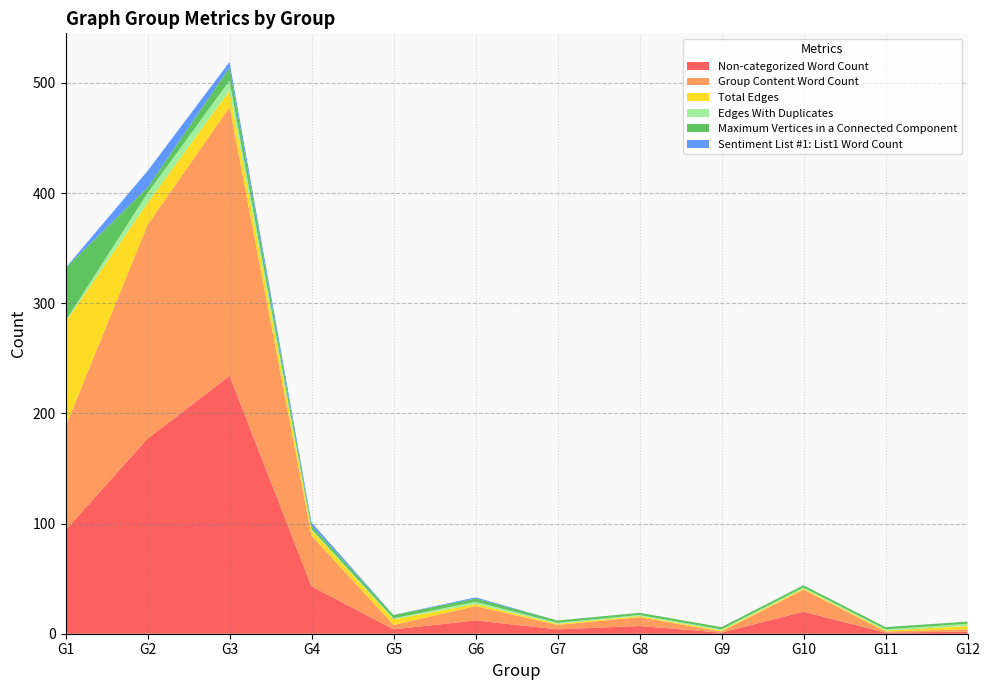

Reading left to right, extract all data points from this chart.

Non-categorized Word Count: 94	177	234	43	4	12	4	7	1	20	1	2
Group Content Word Count: 94	194	244	46	4	13	4	8	1	20	1	2
Total Edges: 95	20	15	5	5	2	1	1	1	1	1	3
Edges With Duplicates: 1	9	9	1	1	2	1	1	1	1	1	2
Maximum Vertices in a Connected Component: 48	5	12	3	3	3	2	2	2	2	2	2
Sentiment List #1: List1 Word Count: 0	15	5	3	0	1	0	0	0	0	0	0